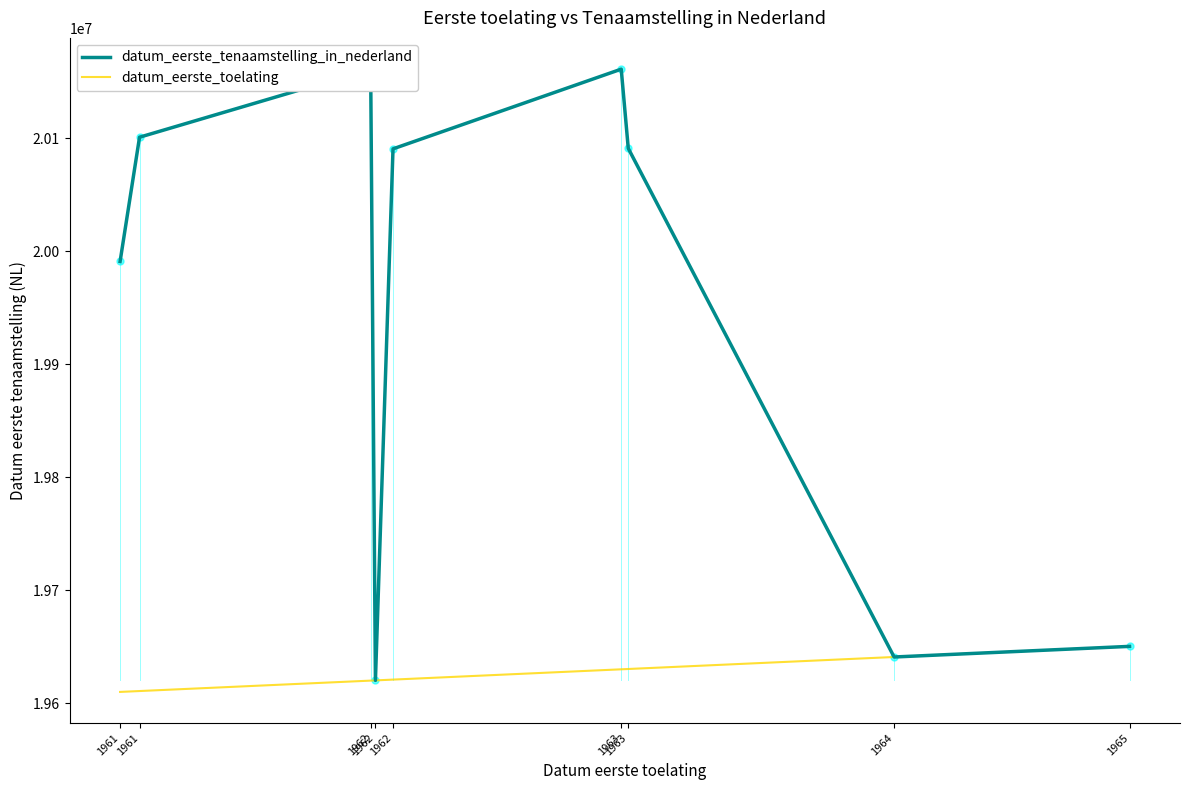

True or false: datum_eerste_tenaamstelling_in_nederland and datum_eerste_toelating cross at least once.

False